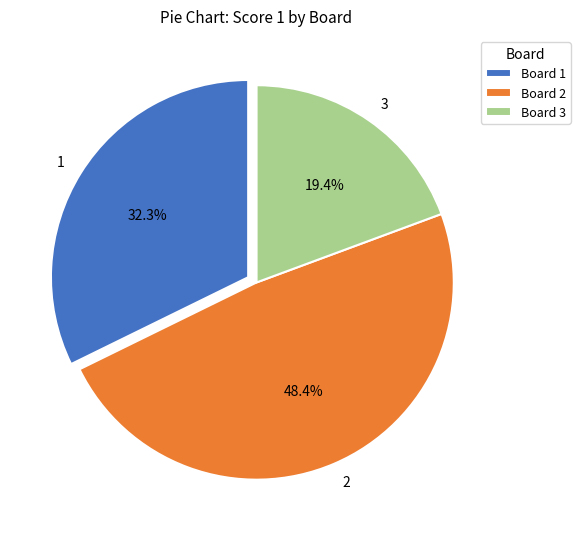

How many segments does this pie chart have?

3